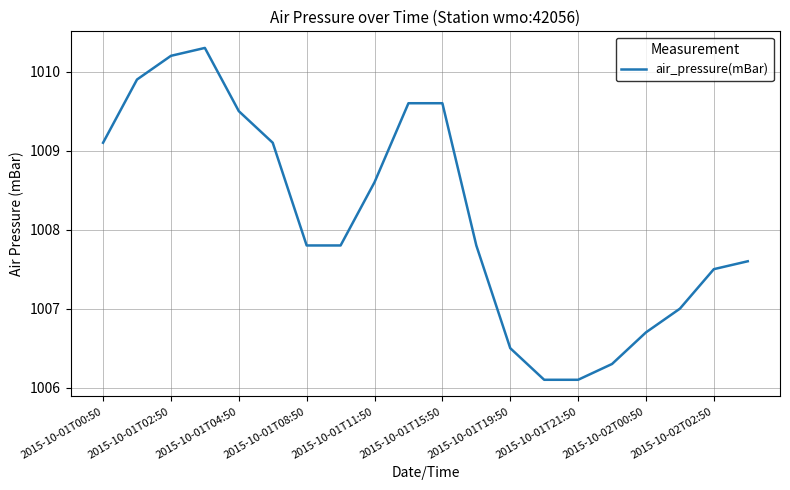

What is the maximum value shown in the chart?

1010.3